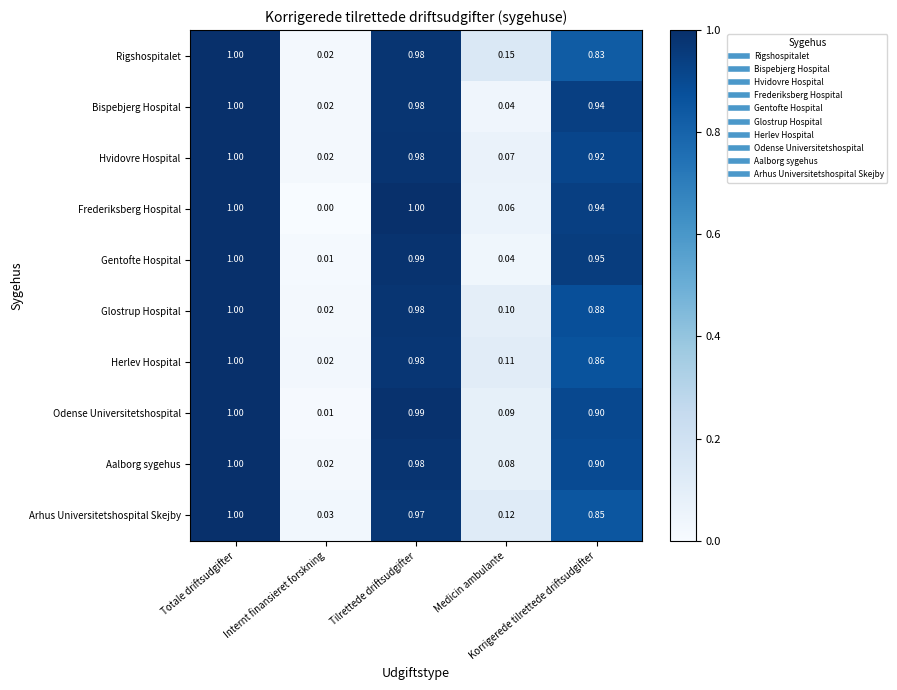

Which series has the widest spread of values?

Frederiksberg Hospital